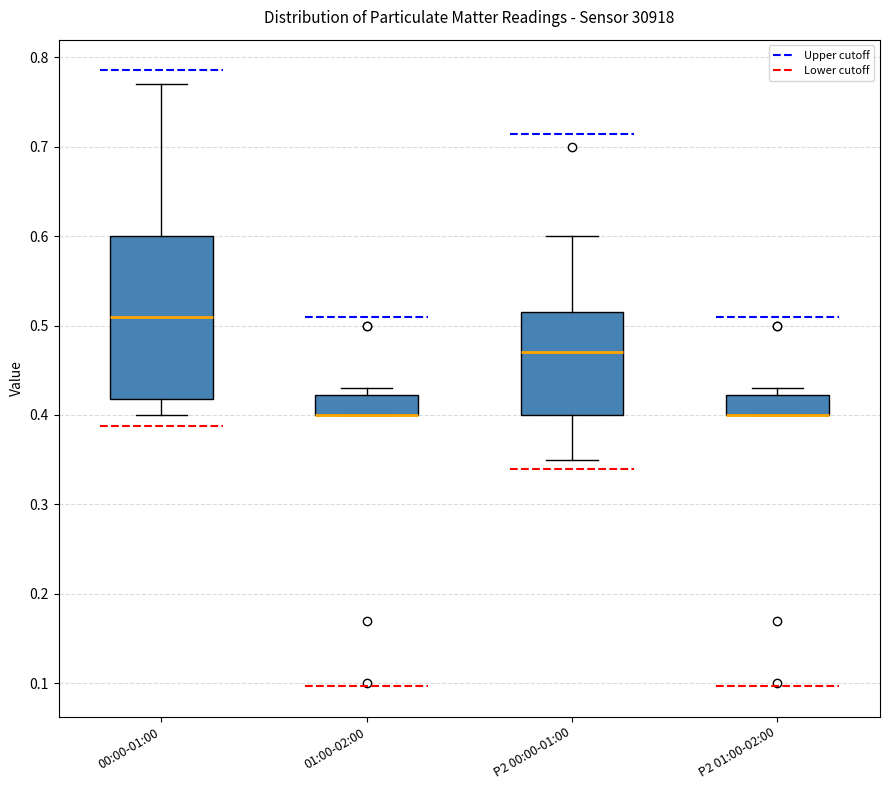

Reading left to right, transcribe this box plot: for each box, give where its median line is, the range the box spans, and where its two whiskers end, as read against the y-axis. The values are not printed on the chart, so give them approximately, as read against the axis.

00:00-01:00: median 0.51, box 0.42 to 0.60, whiskers 0.40 to 0.77
01:00-02:00: median 0.40 (drawn on the box's lower edge), box 0.40 to 0.42, whiskers 0.40 to 0.43
P2 00:00-01:00: median 0.47, box 0.40 to 0.52, whiskers 0.35 to 0.60
P2 01:00-02:00: median 0.40 (drawn on the box's lower edge), box 0.40 to 0.42, whiskers 0.40 to 0.43